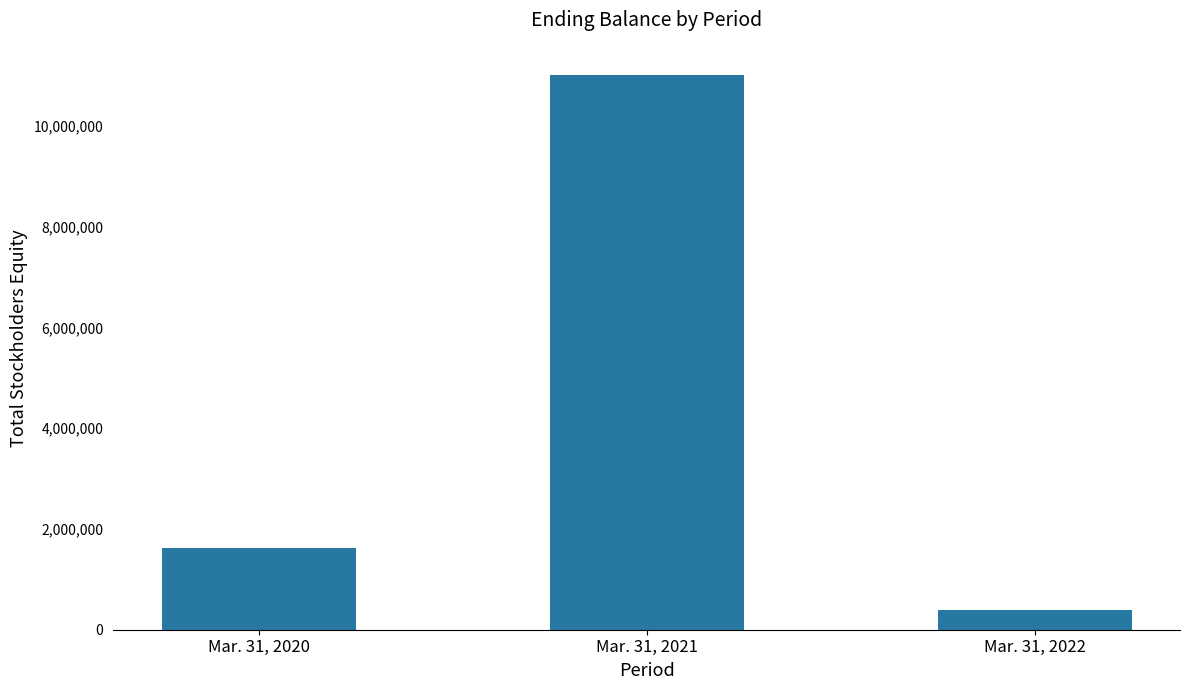

How many series are shown in this chart?

1